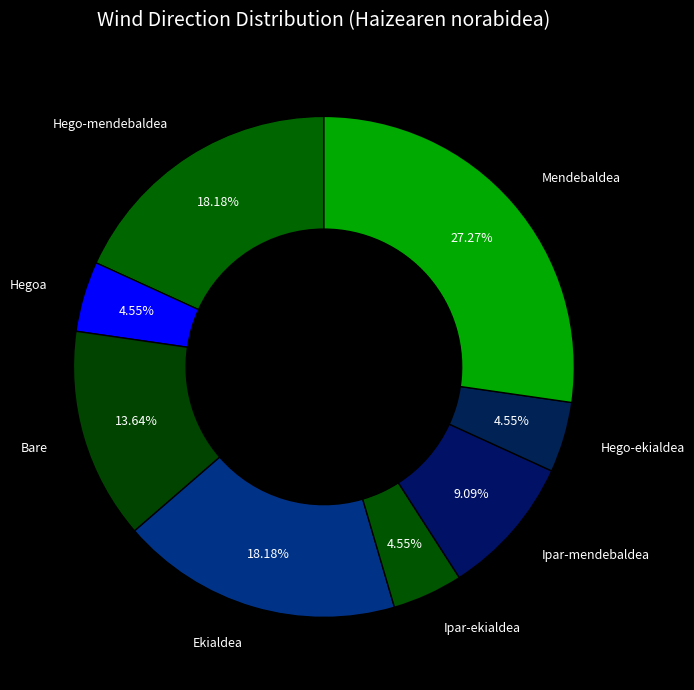

Combined, do Mendebaldea and Ekialdea account for over 50%?

No